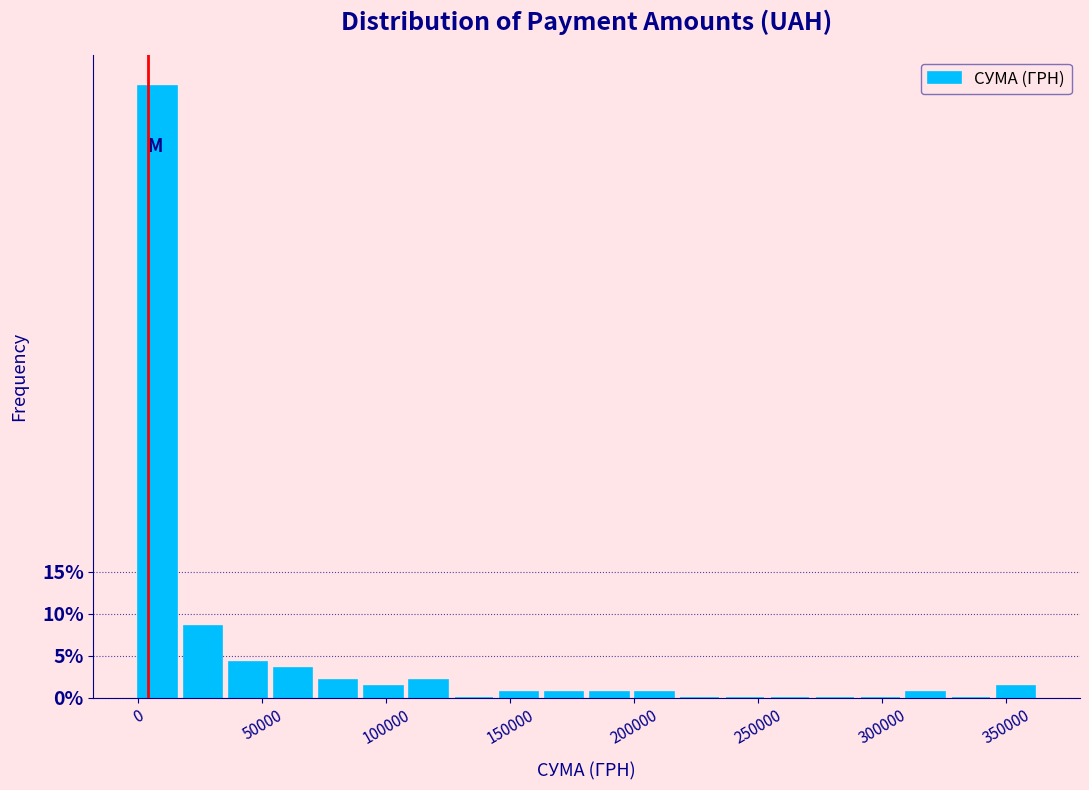

Read against the x-axis, roughly where is the centre of the tallest bar?

10000